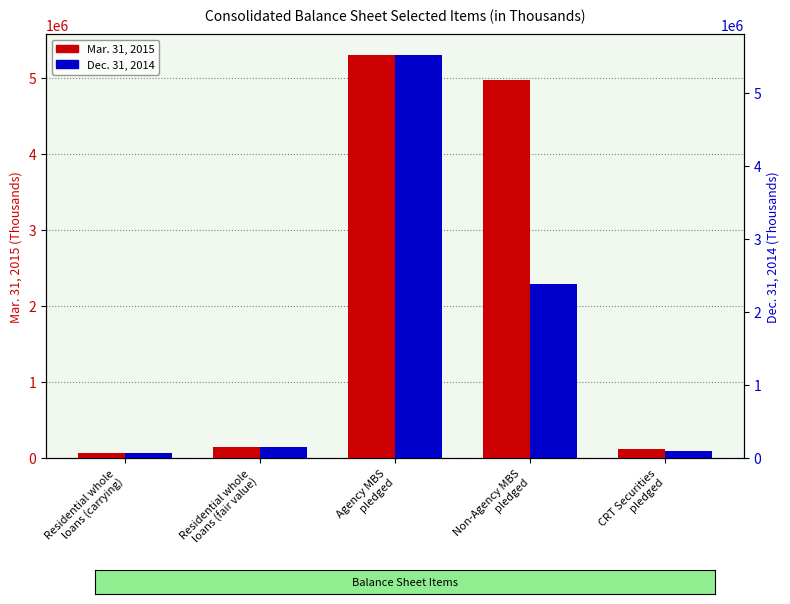

Is it true that Dec. 31, 2014 equals 67536 at Residential whole
loans (carrying)?

True